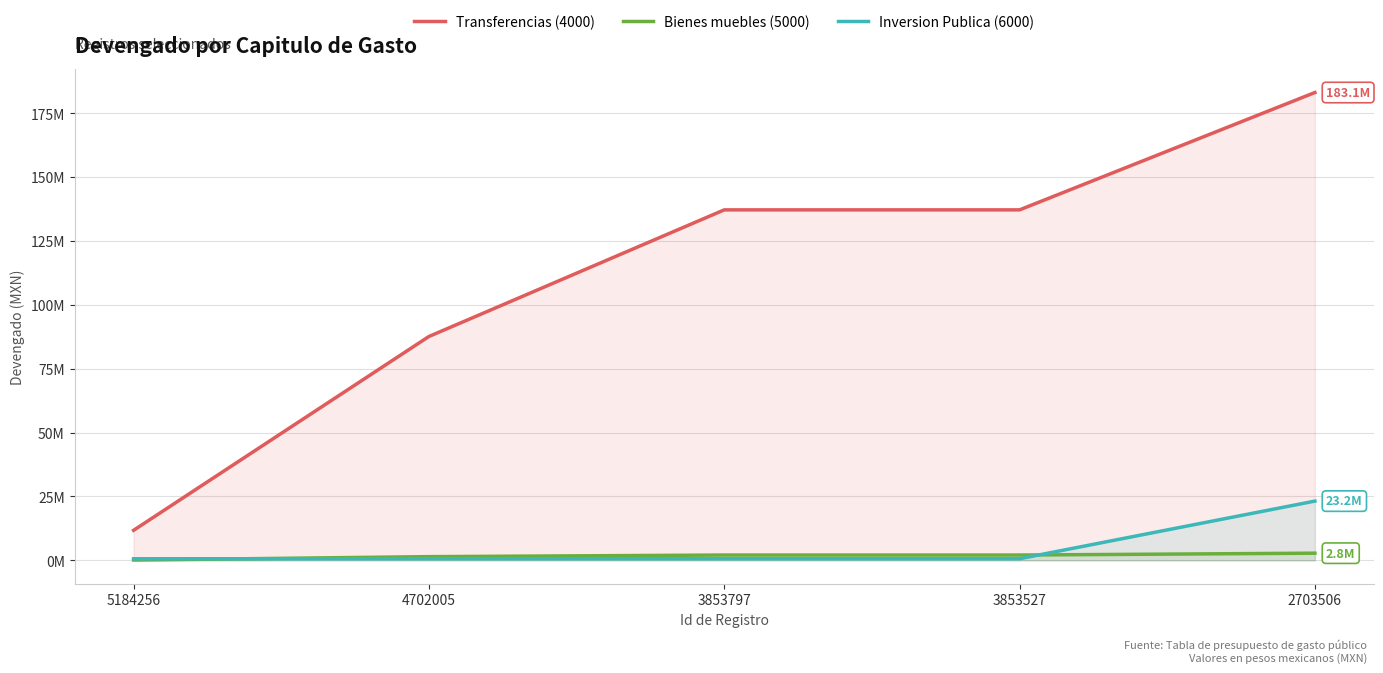

What is the maximum value for Transferencias (4000)?

183117274.0